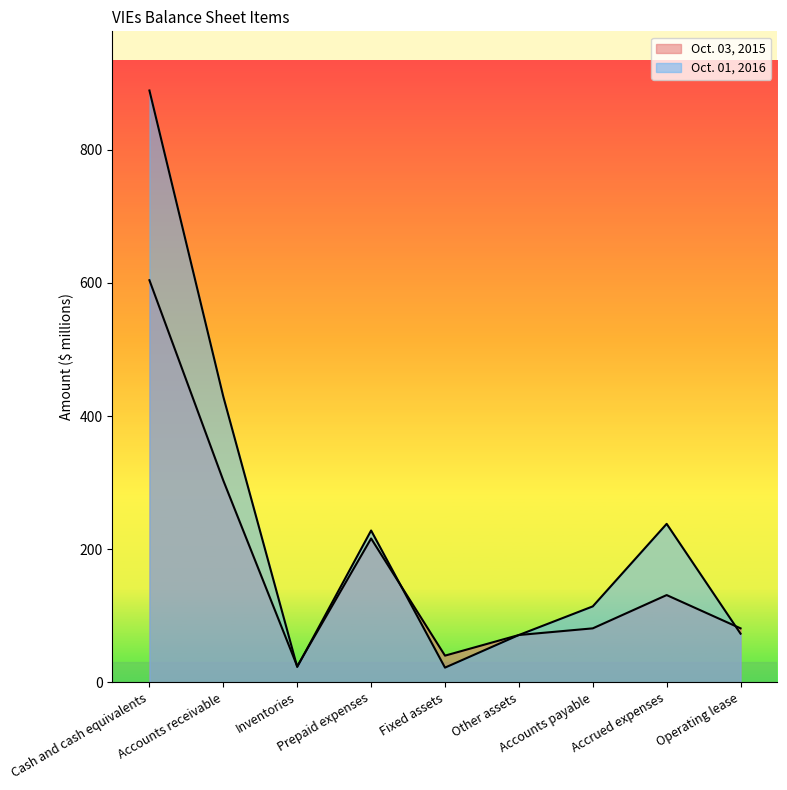

List the series in order of their overall mean, highest first.

Oct. 01, 2016, Oct. 03, 2015